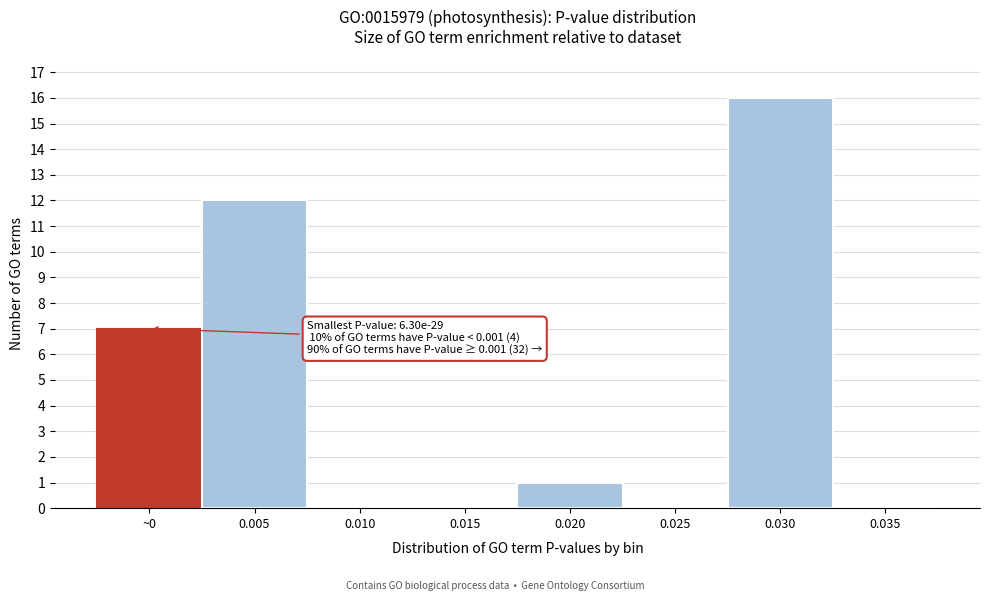

Reading right to left, list all the values displayed in this chart.

0.035=0	0.030=16	0.025=0	0.020=1	0.015=0	0.010=0	0.005=12	~0=7